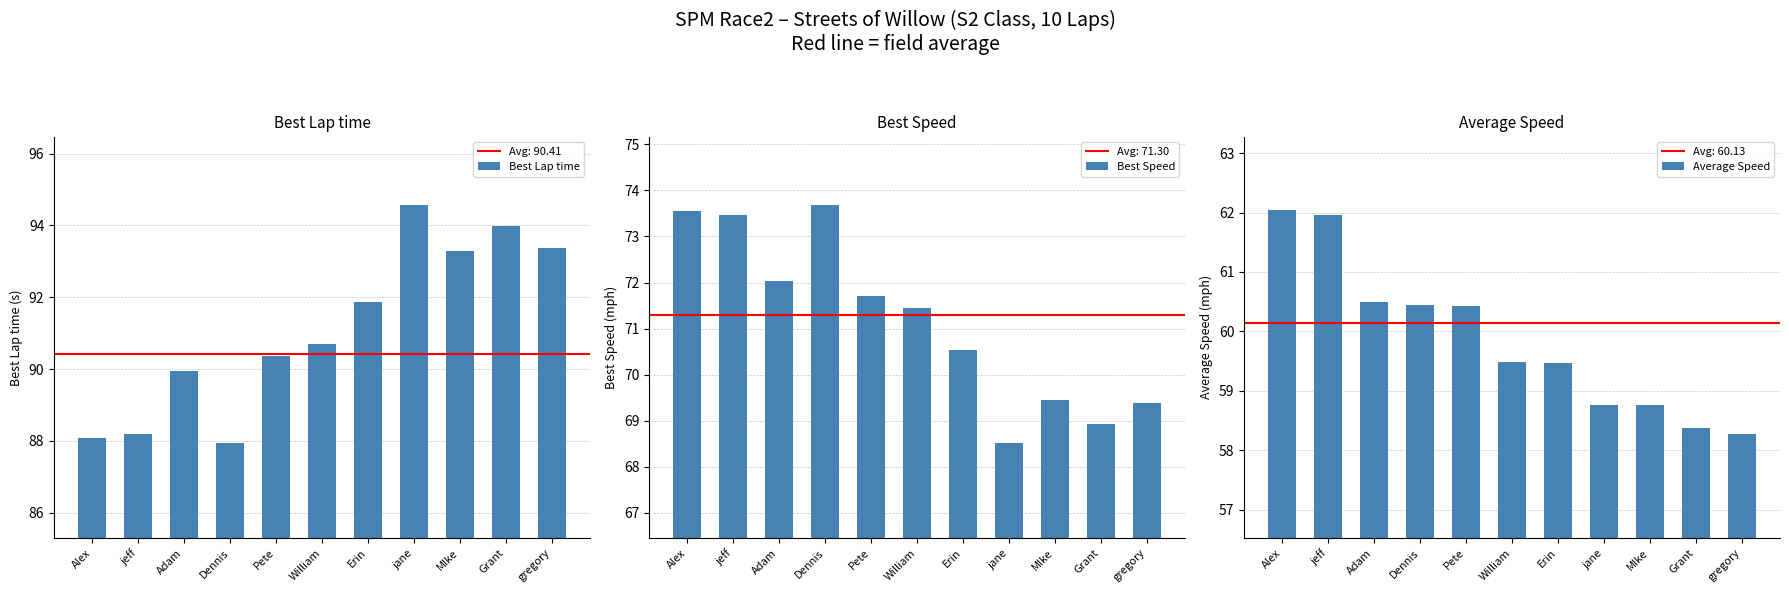

Which series has the largest range (max minus min)?

Best Lap time